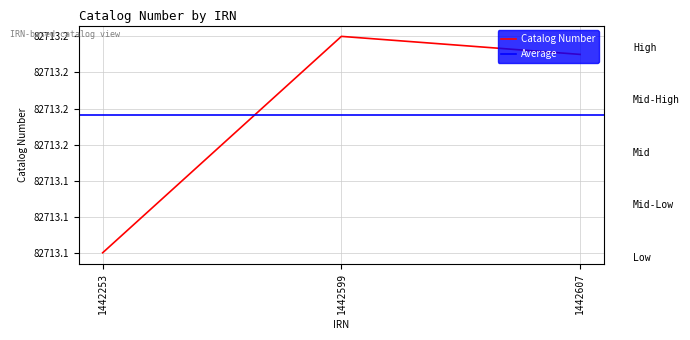

Reading left to right, what are all the values shown in this chart?

82713.1	82713.2	82713.2